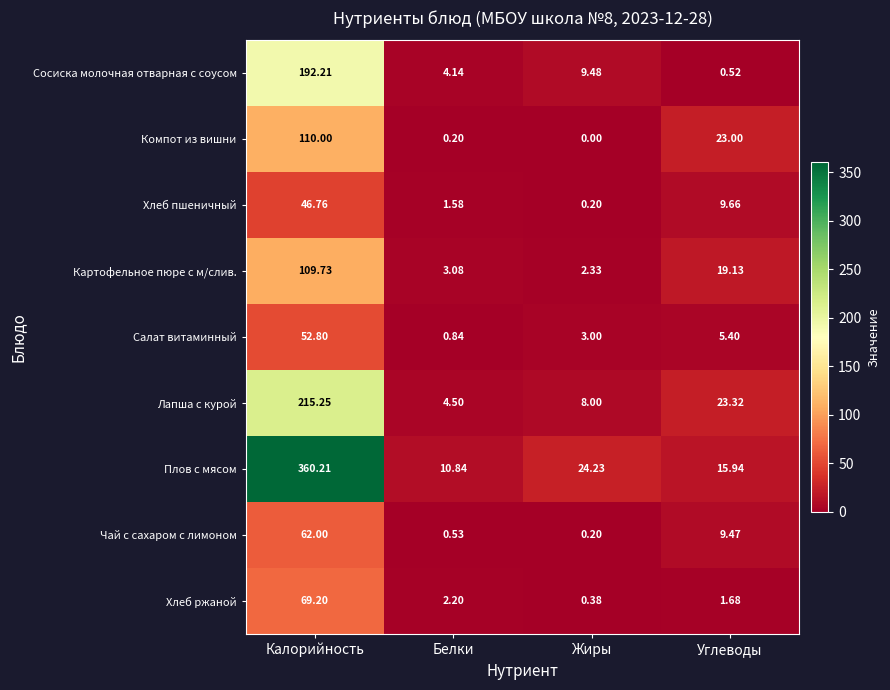

At which category is the sum across all series the highest?

Калорийность